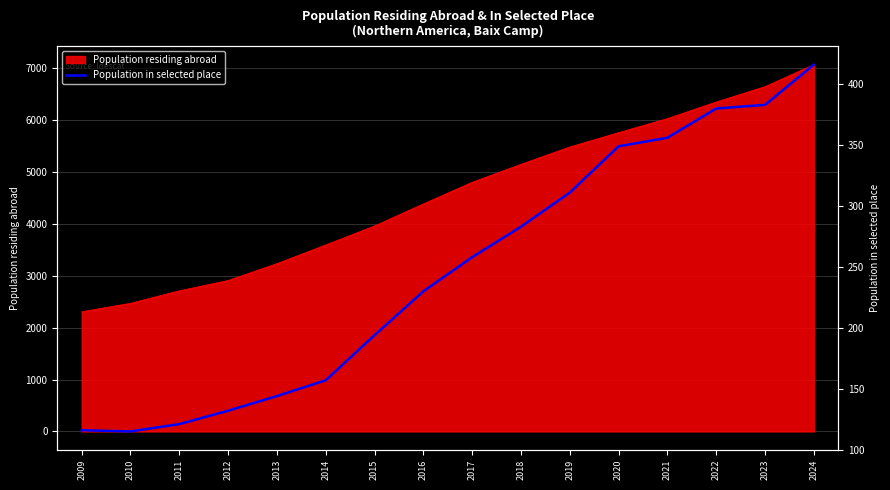

Where is the data nearest to the value 265?

2017